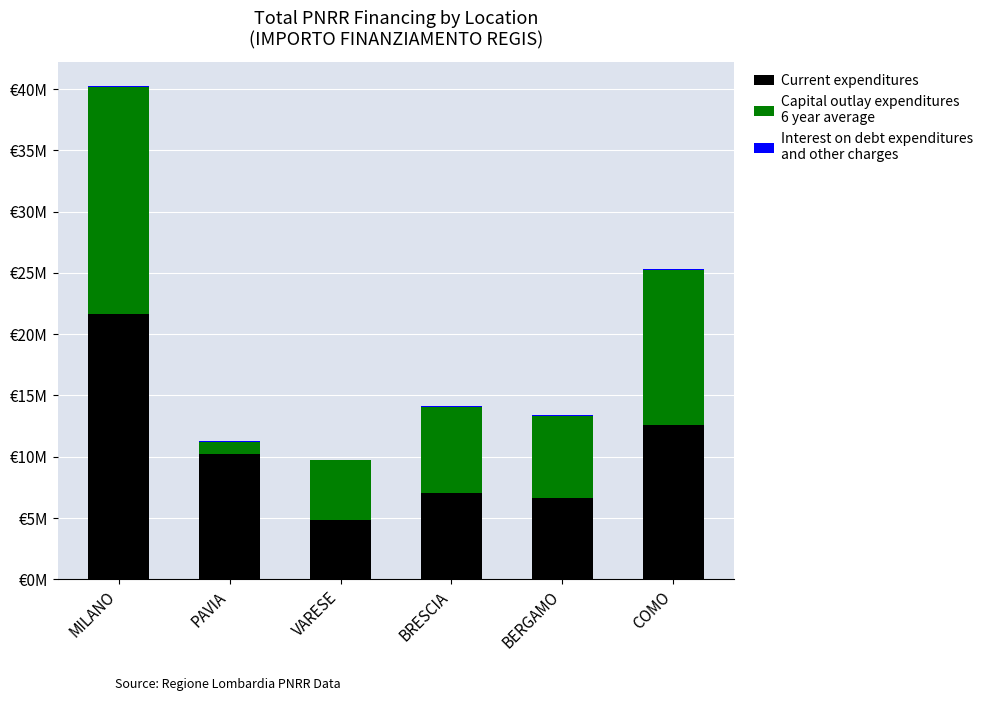

Are the bars horizontal?

No